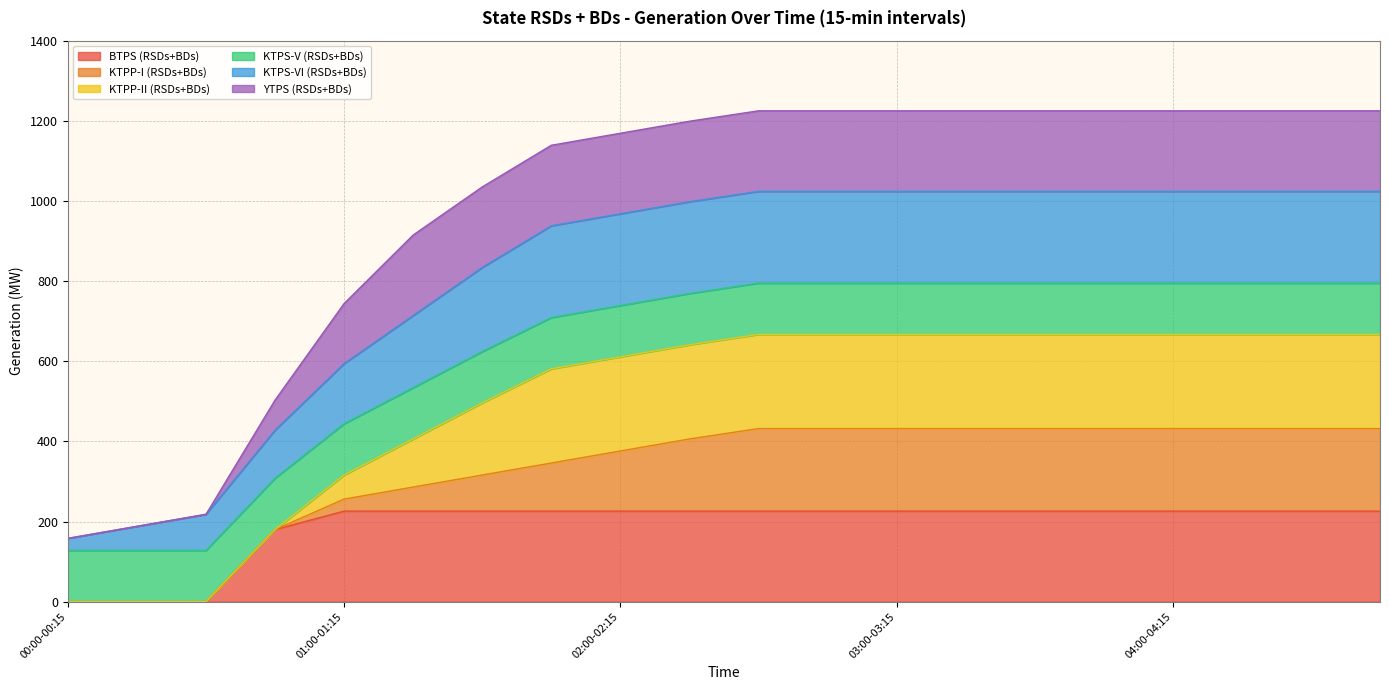

List the labels in order of BTPS (RSDs+BDs) value, smallest first.

00:00-00:15, 00:15-00:30, 00:30-00:45, 00:45-01:00, 01:00-01:15, 01:15-01:30, 01:30-01:45, 01:45-02:00, 02:00-02:15, 02:15-02:30, 02:30-02:45, 02:45-03:00, 03:00-03:15, 03:15-03:30, 03:30-03:45, 03:45-04:00, 04:00-04:15, 04:15-04:30, 04:30-04:45, 04:45-05:00